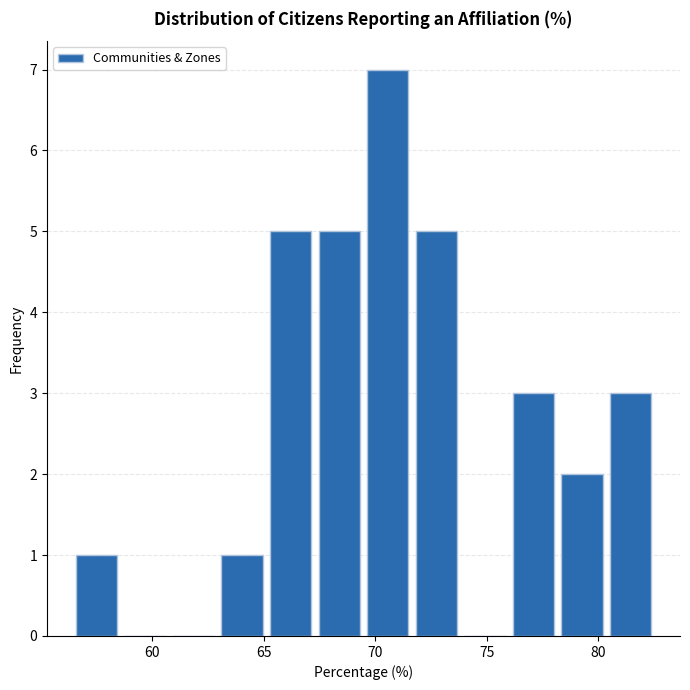

Over which range of the x-axis is the bar tallest?

69.5 to 71.5